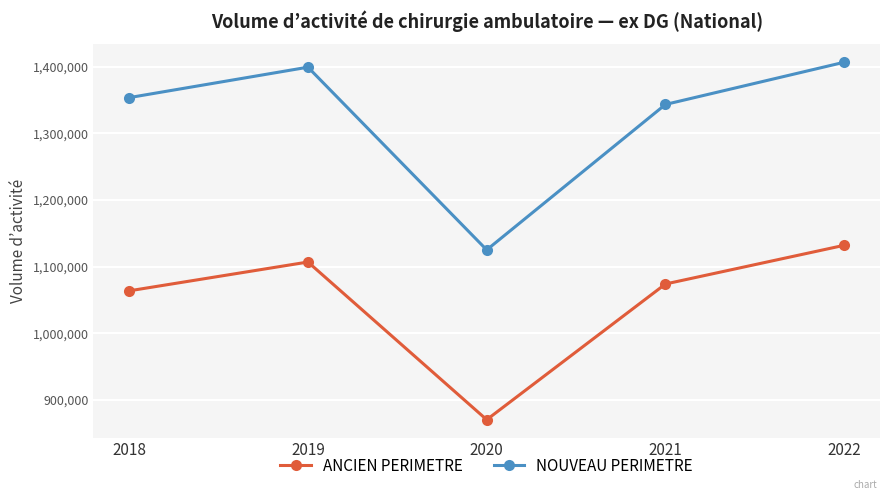

Between 2019 and 2022, which series saw the biggest shift?

ANCIEN PERIMETRE